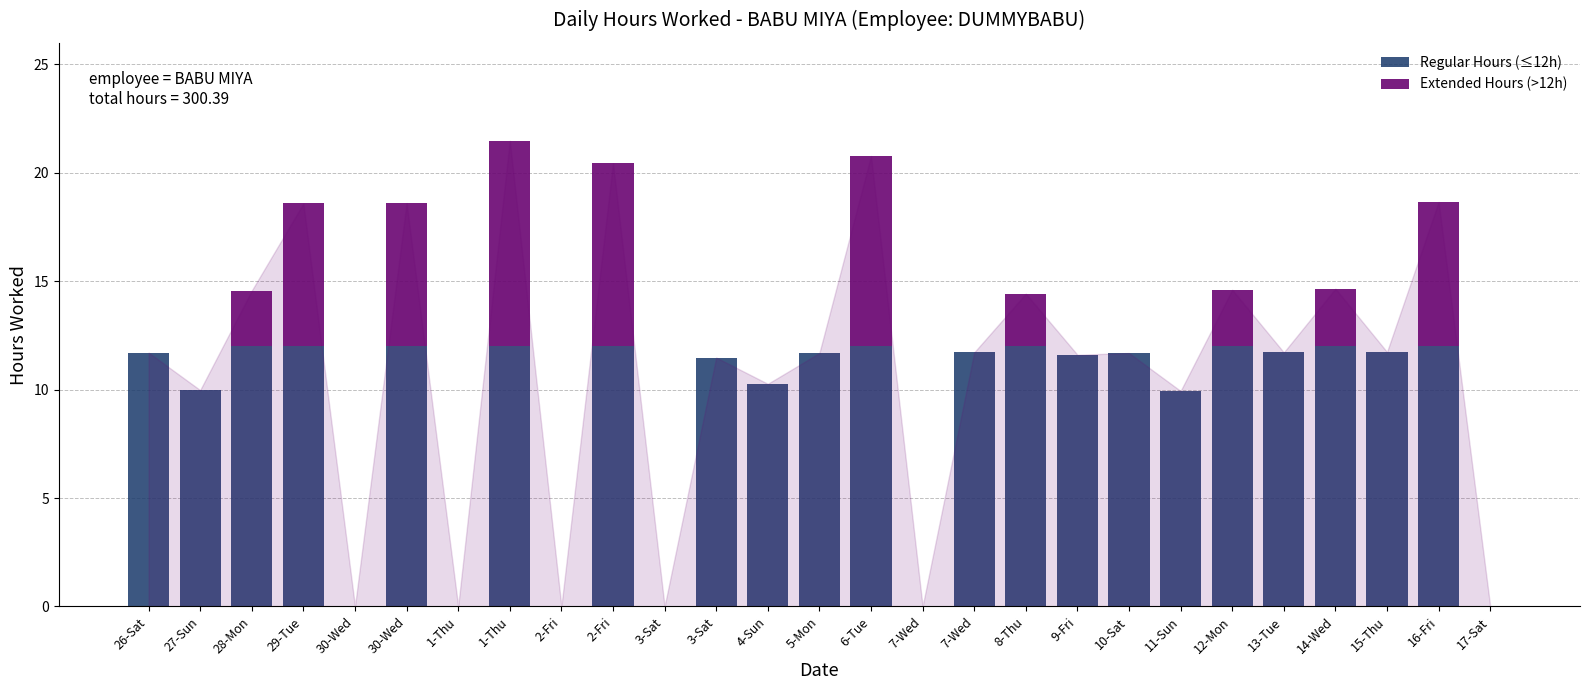

Rank the series by their maximum value, from lowest to highest.

Extended Hours (>12h), Regular Hours (≤12h)